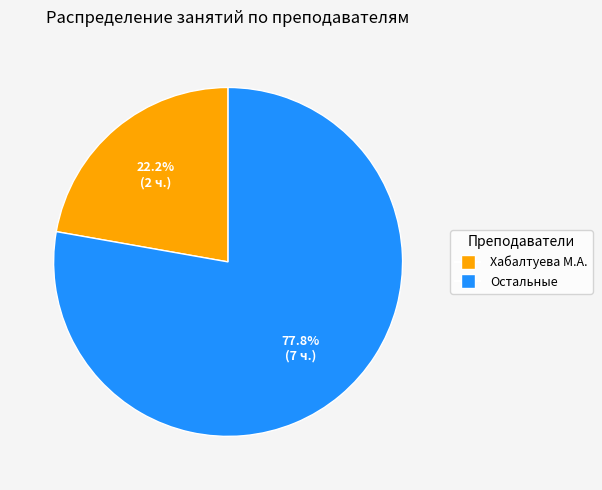

Is there a majority slice in this chart?

Yes